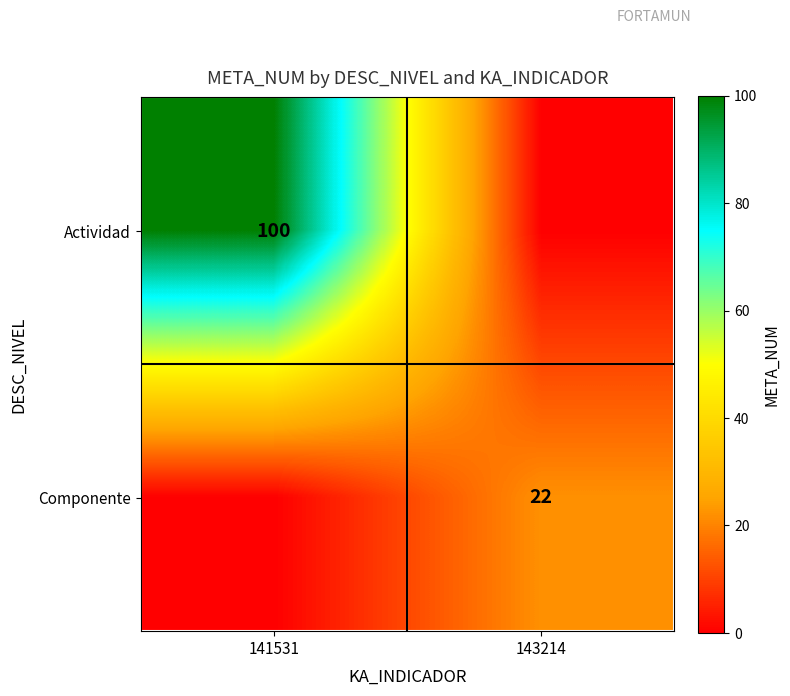

Is it true that Componente equals 7 at 143214?

False